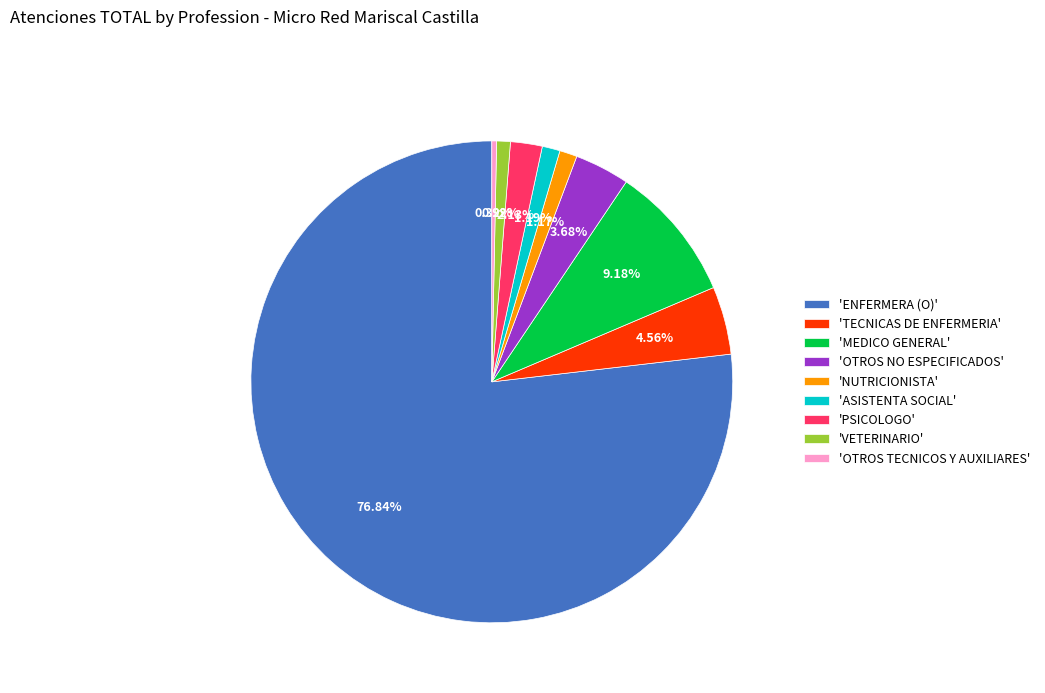

Which category has the smallest portion of the pie?

'OTROS TECNICOS Y AUXILIARES'